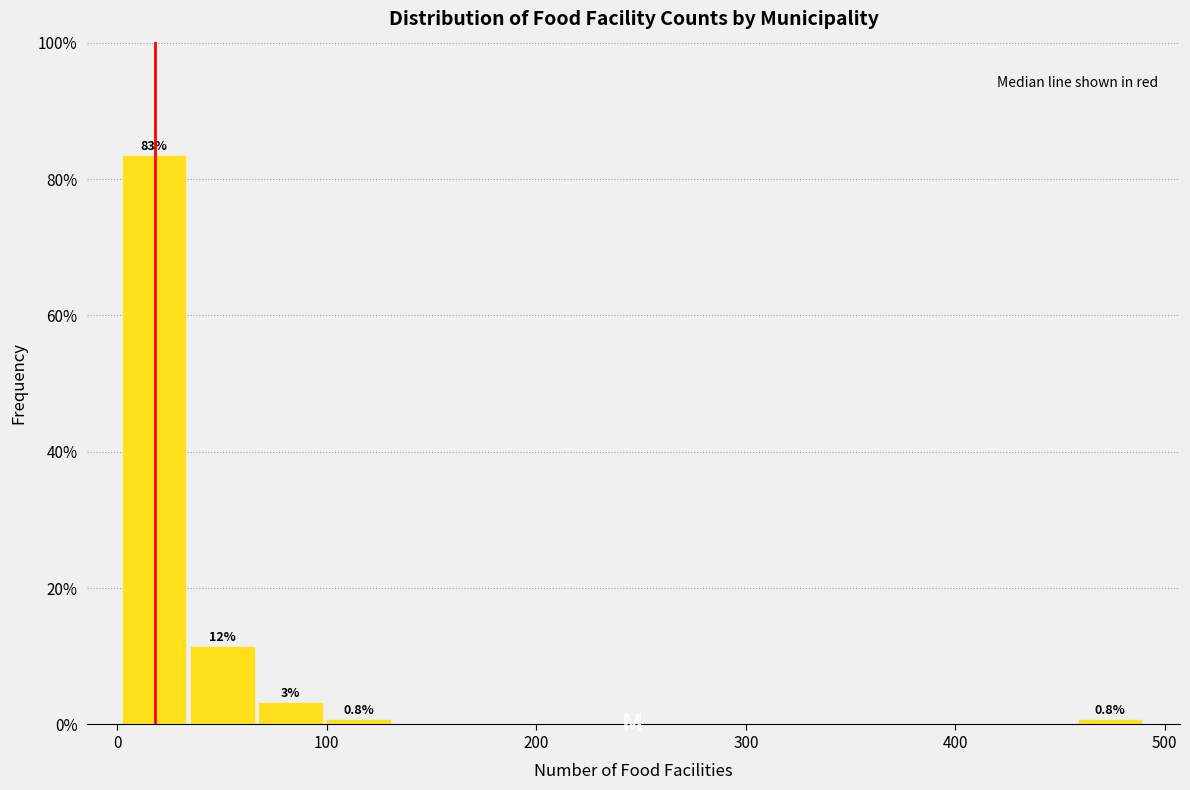

Read against the x-axis, roughly where is the centre of the tallest bar?

20